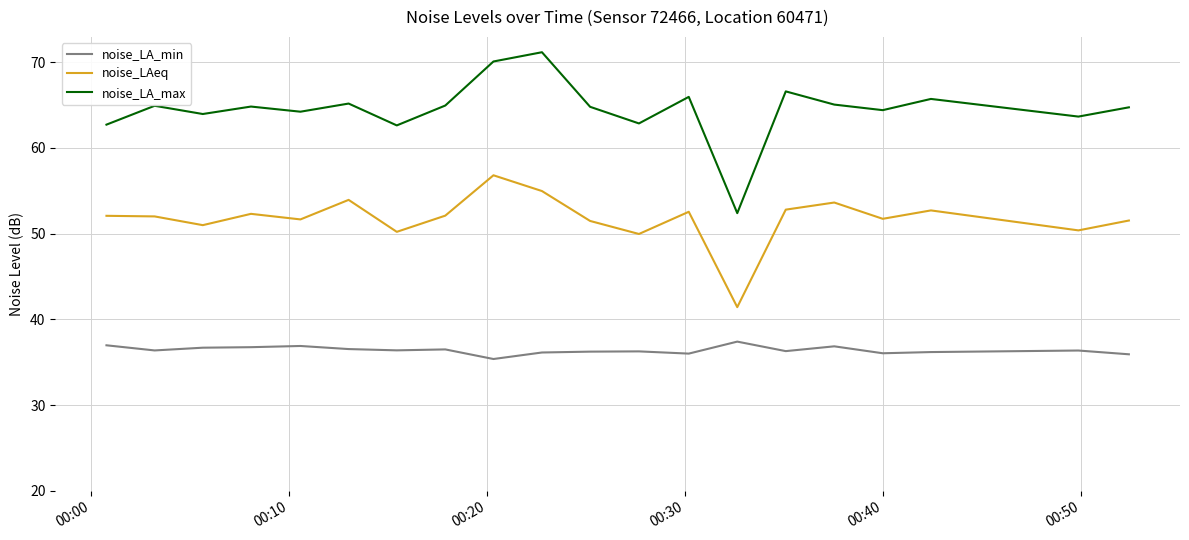

What is the difference between the second highest and minimum values in the noise_LA_min series?

1.6